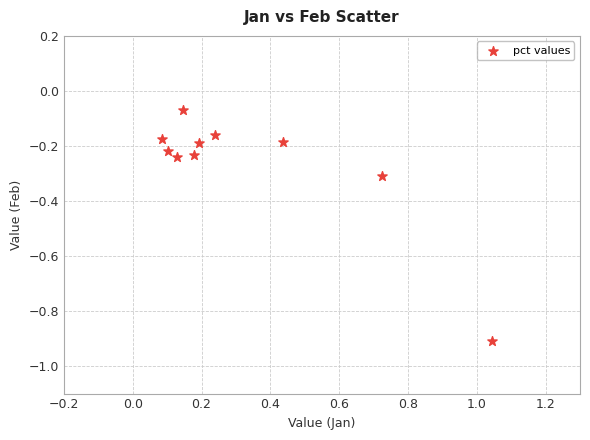

What is the range of X values (max minus min)?

1.0